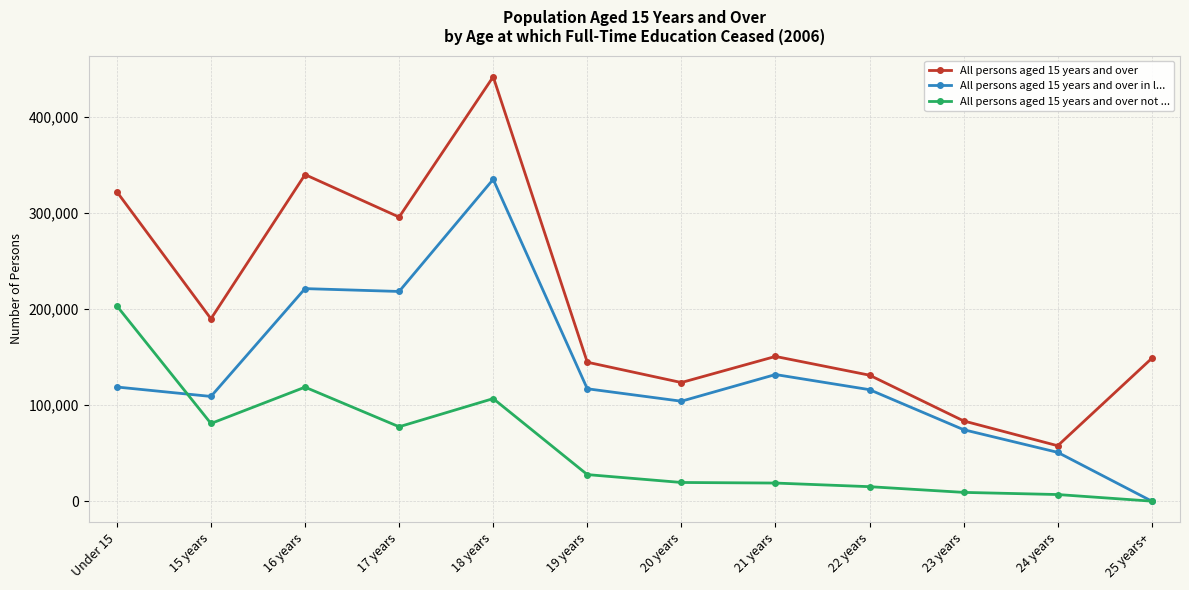

How many interior local peaks does the All persons aged 15 years and over series have?

3